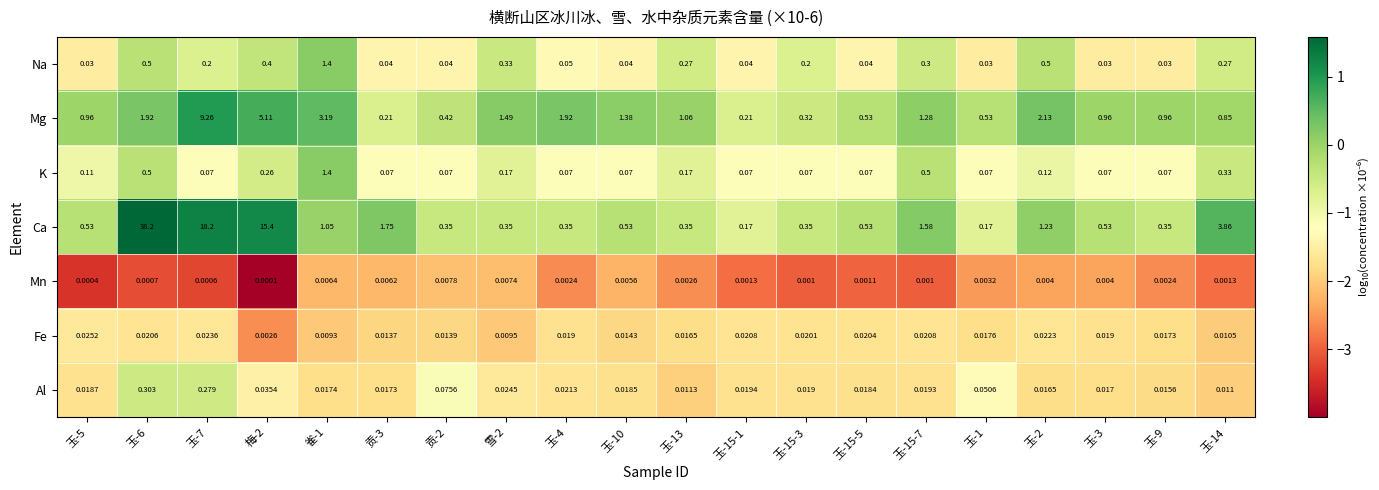

Rank the series at 贡-3 from highest to lowest value.

Ca, Mg, K, Na, Al, Fe, Mn